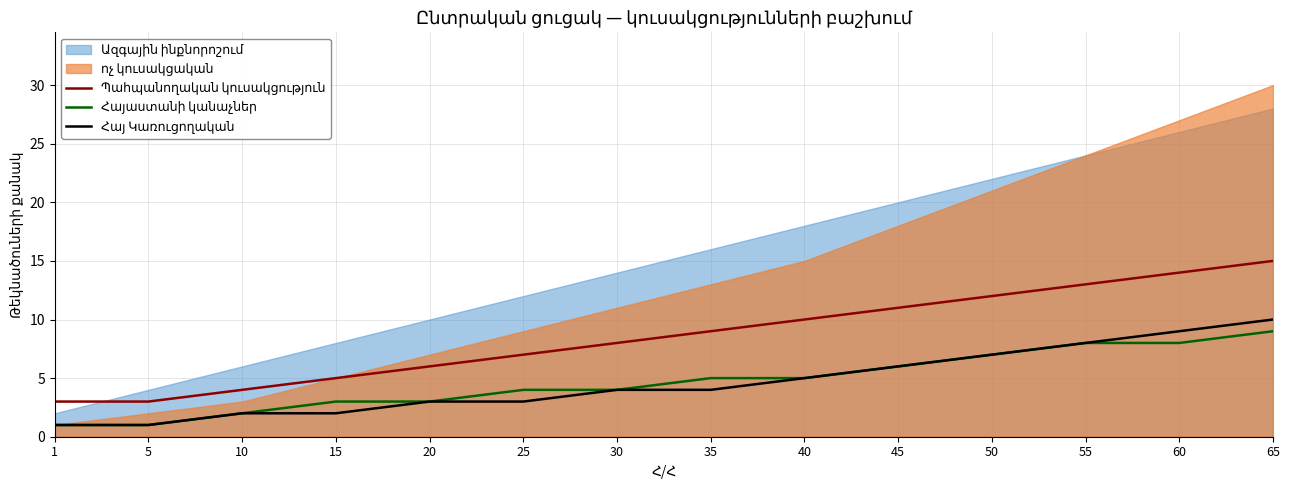

What is the sum of all Պահպանողական կուսակցություն values?

120